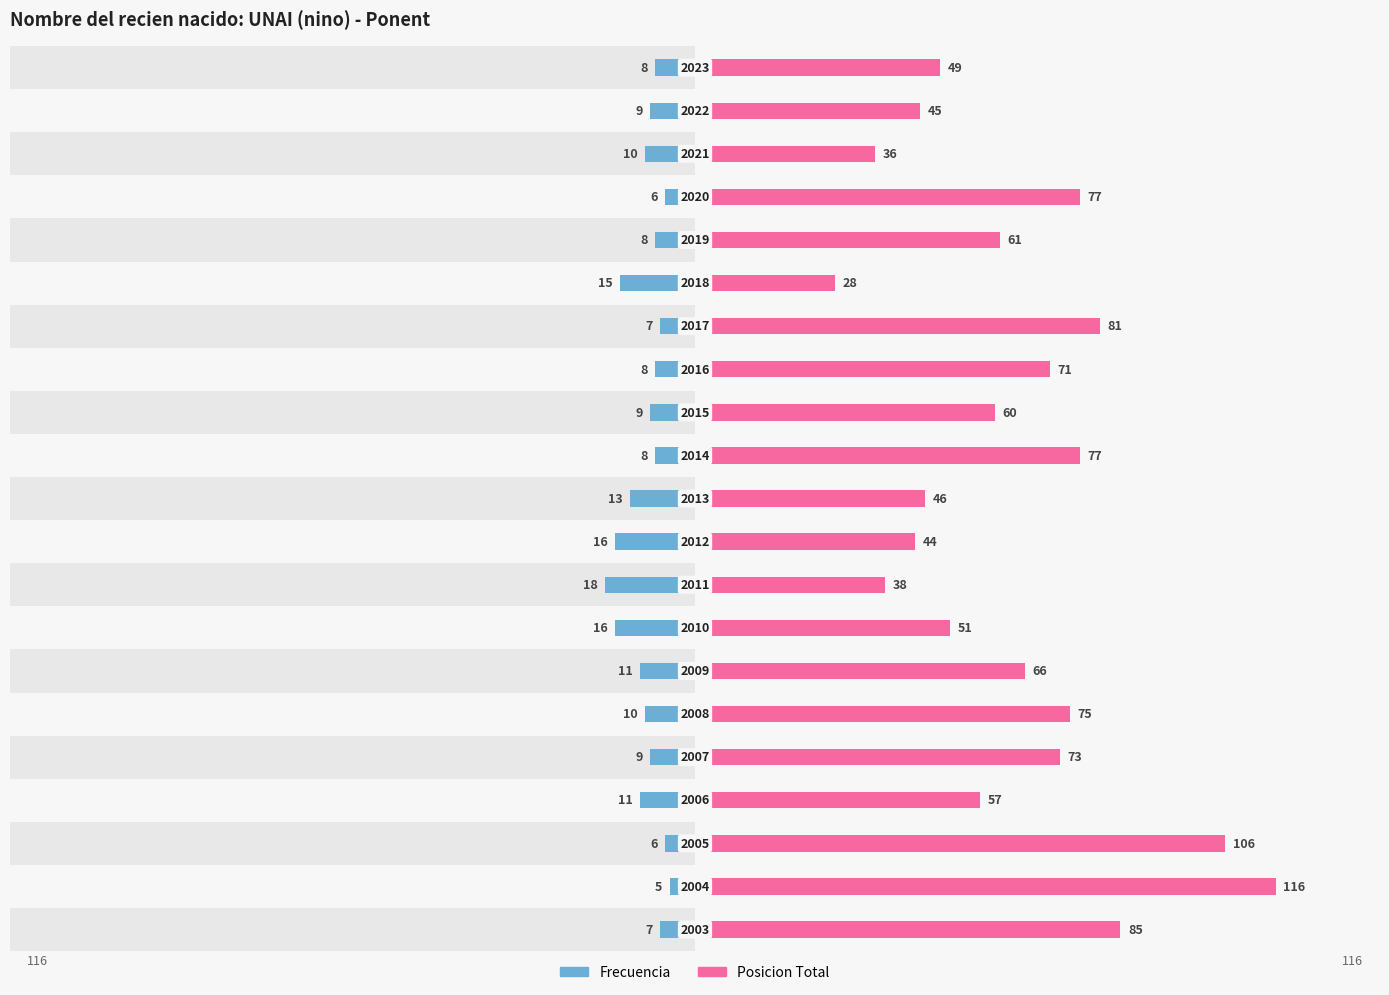

How many data points does each series have?

21